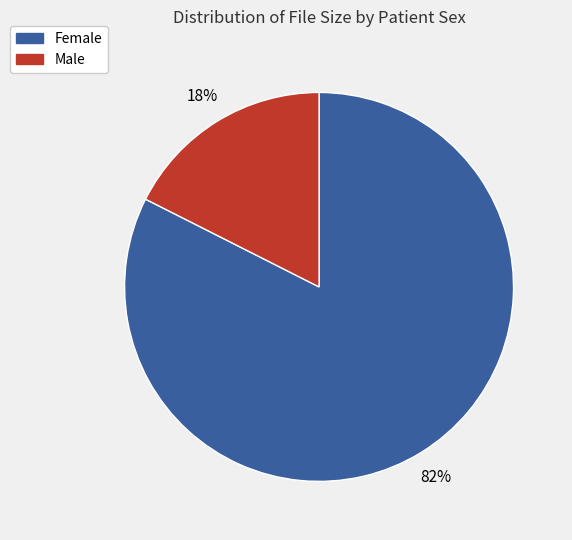

What is the smallest slice in the pie chart?

Male